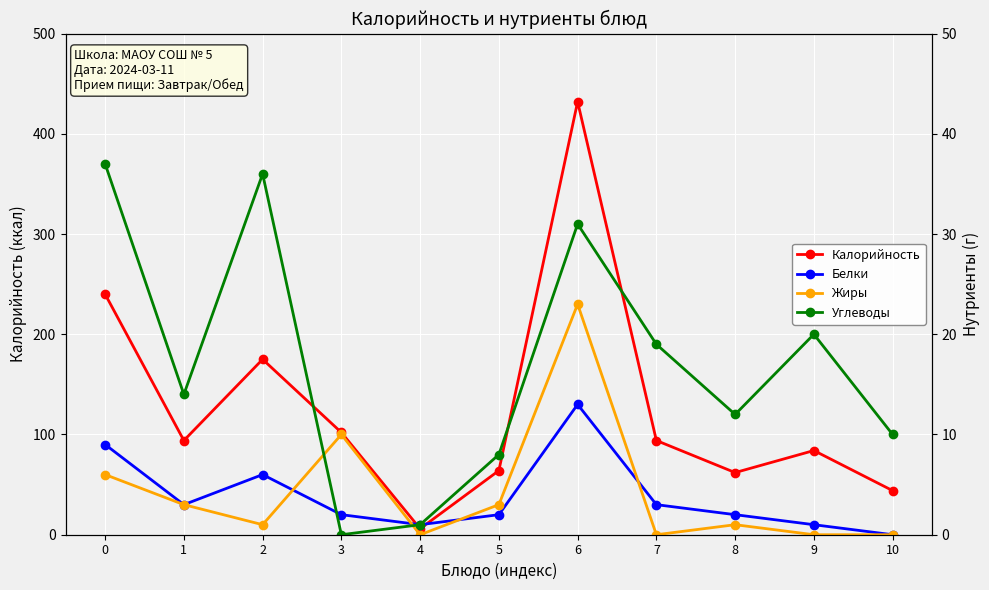

Reading left to right, transcribe all the data shown in this chart.

Калорийность: 240	94	175	102	6	64	432	94	62	84	44
Белки: 9	3	6	2	1	2	13	3	2	1	0
Жиры: 6	3	1	10	0	3	23	0	1	0	0
Углеводы: 37	14	36	0	1	8	31	19	12	20	10